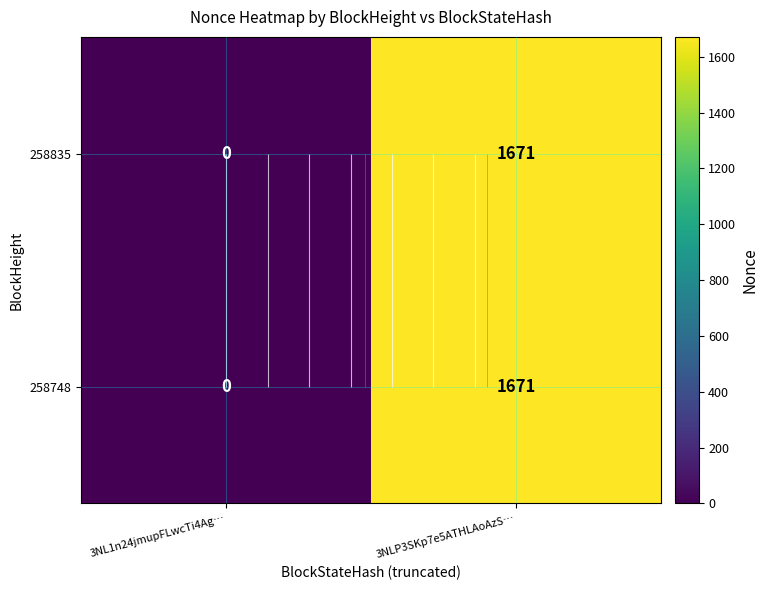

Which has a higher value, 3NL1n24jmupFLwcTi4Ag… or 3NLP3SKp7e5ATHLAoAzS…?

3NLP3SKp7e5ATHLAoAzS…